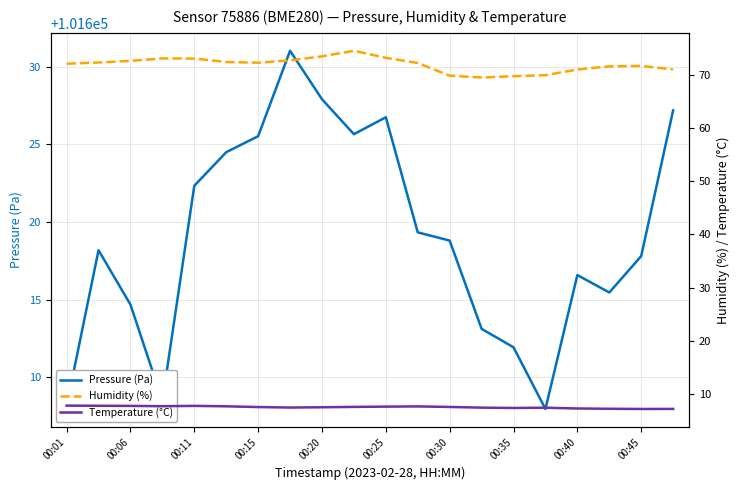

What is the highest value of the Pressure (Pa) series?

101631.0